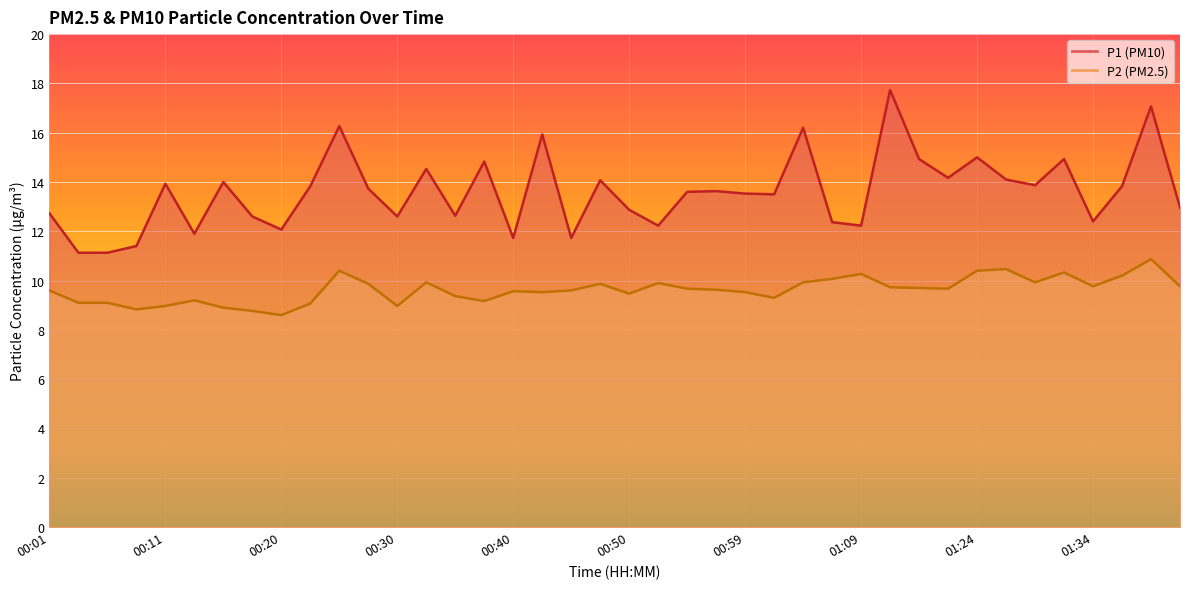

What position from the right is 00:20?

32